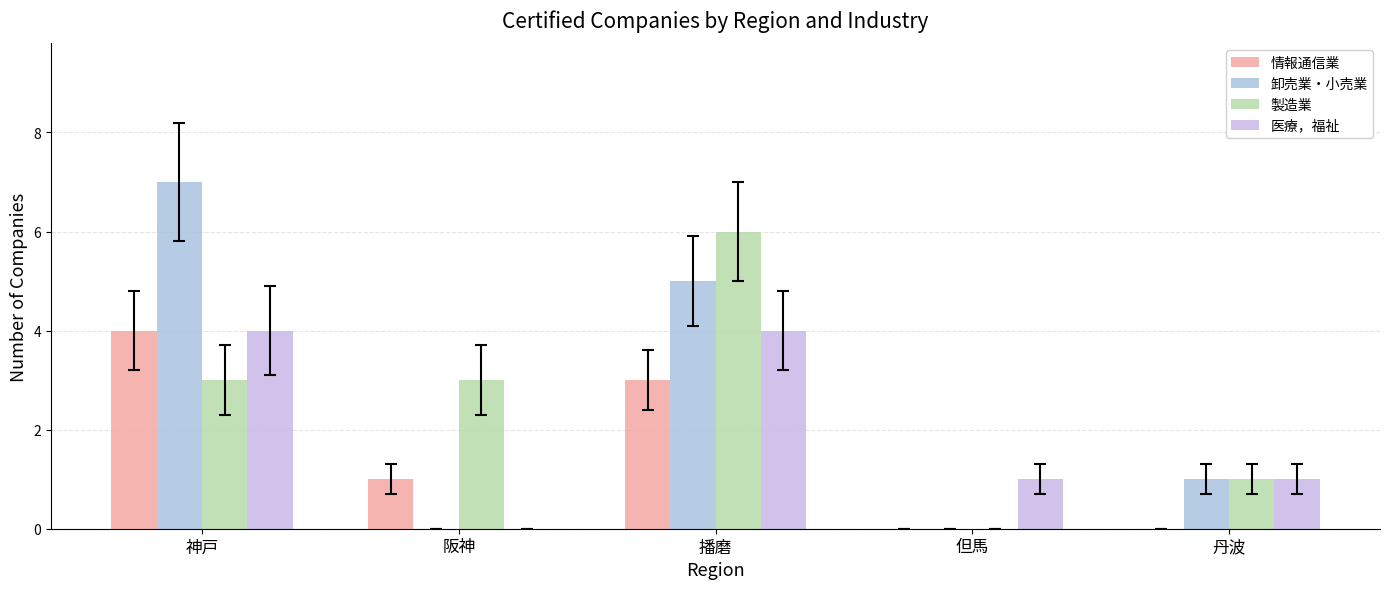

Which has a higher value, 丹波 or 神戸?

神戸